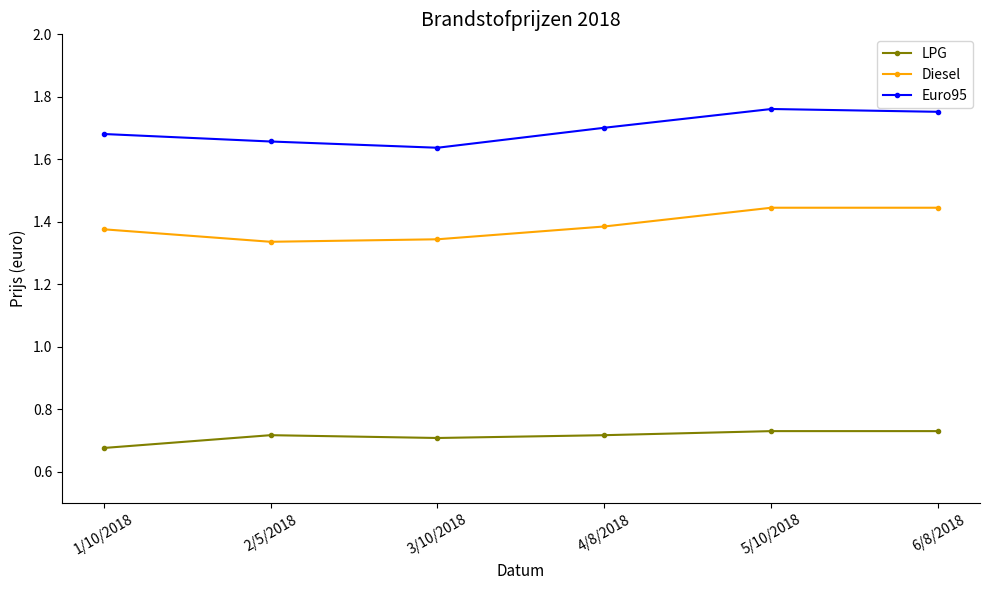

Does the chart have visible grid lines?

No